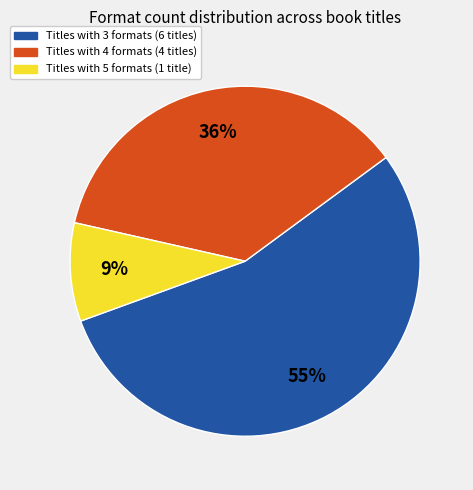

How many slices are in this pie chart?

3